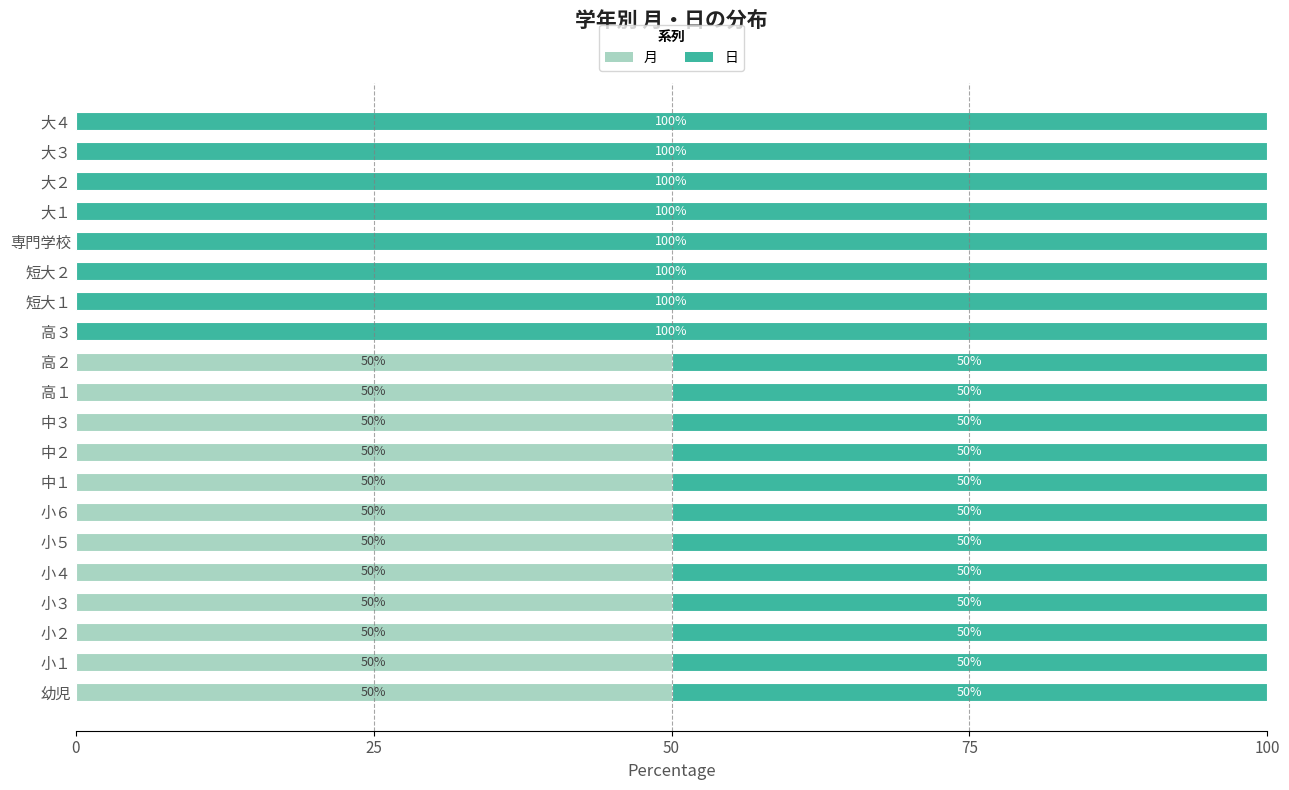

The value of 月 at 幼児 is 21. True or false?

False